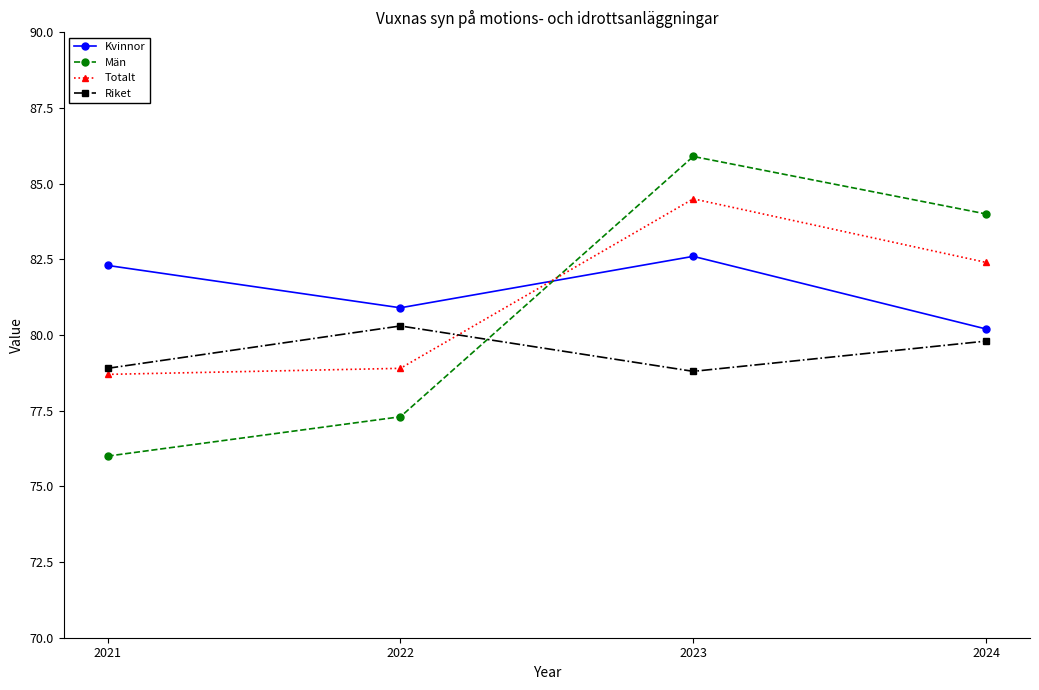

What are all the series names shown in the legend?

Kvinnor, Män, Totalt, Riket